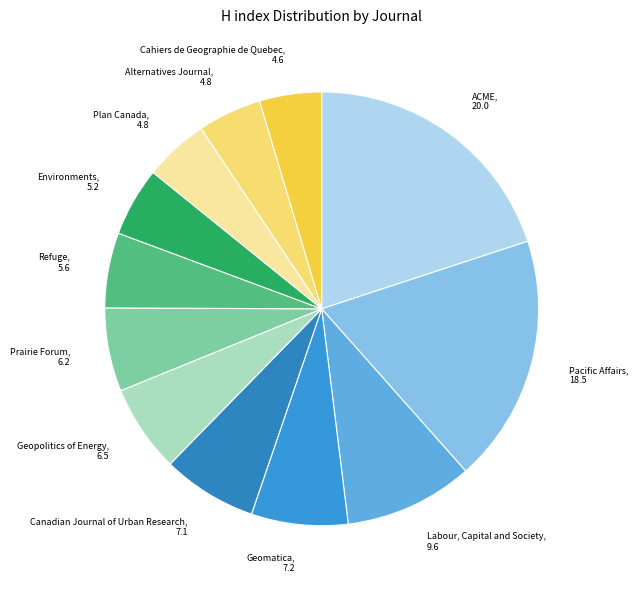

Is it true that ACME is 26% of the pie?

False